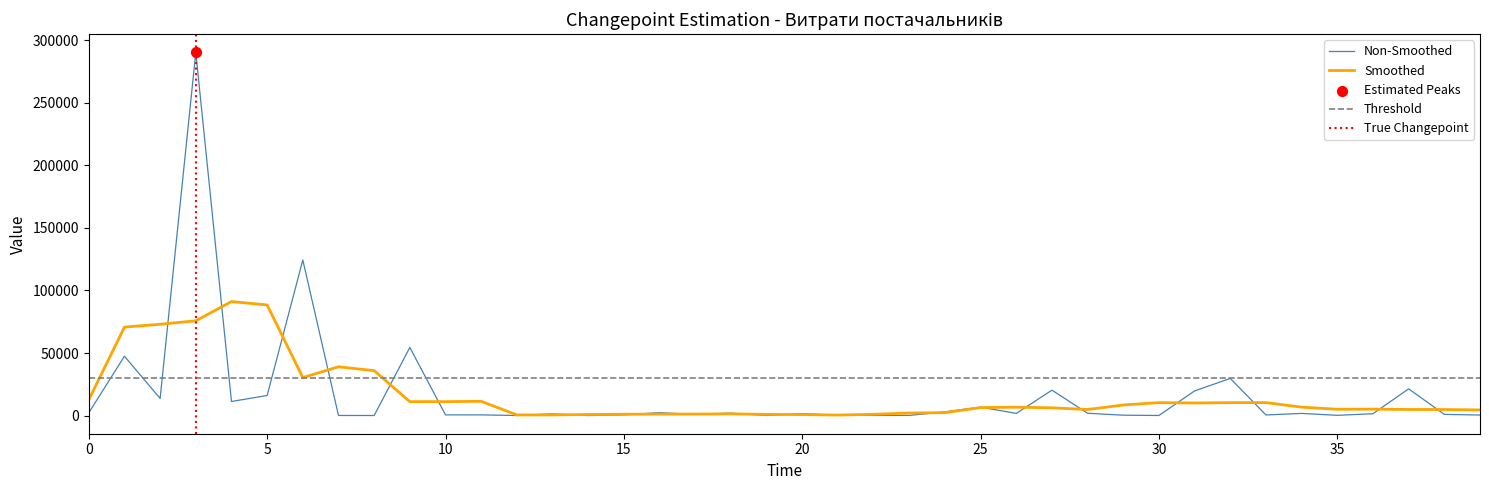

What is the change in value from 21 to 22?

-99.0